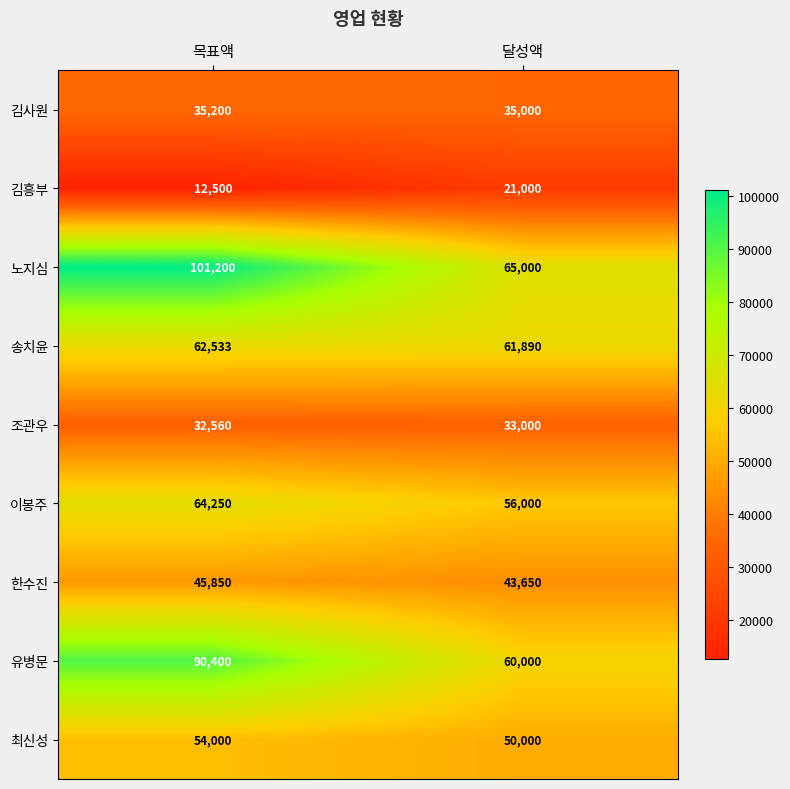

What is the sum of the 노지심 values at 목표액 and 달성액?

166200